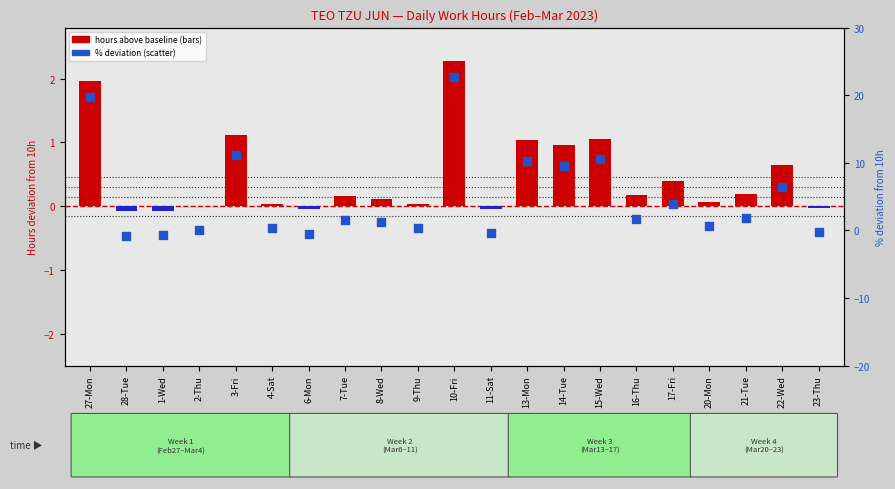

Is the value of deviation from 10h at 11-Sat greater than the value of % deviation at 23-Thu?

Yes